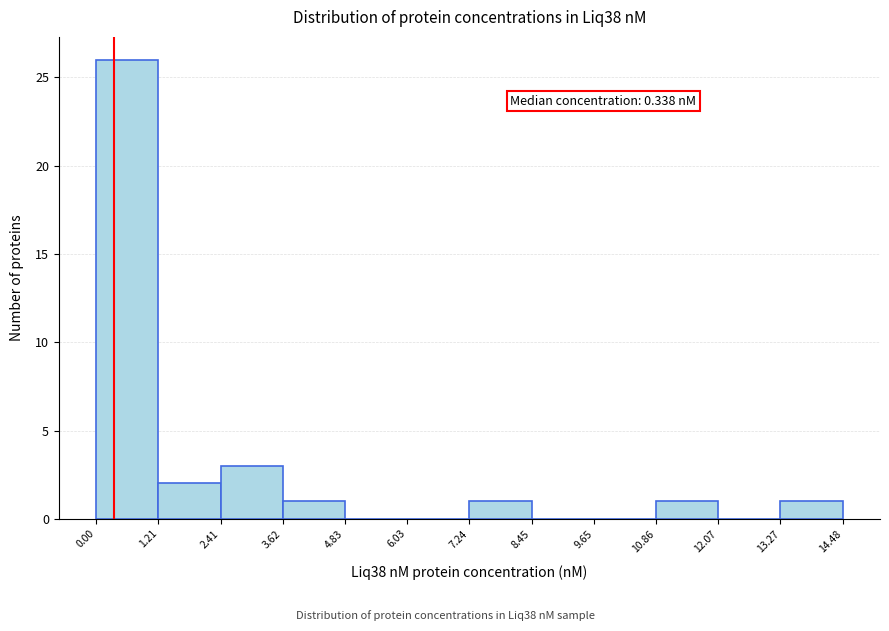

Over which range of the x-axis is the bar tallest?

0.00 to 1.21